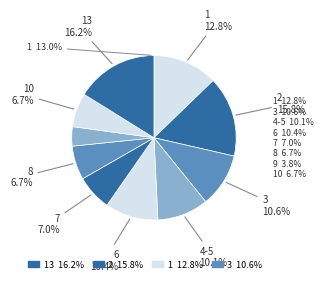

To the nearest percent, what is the average slice percentage?

10%